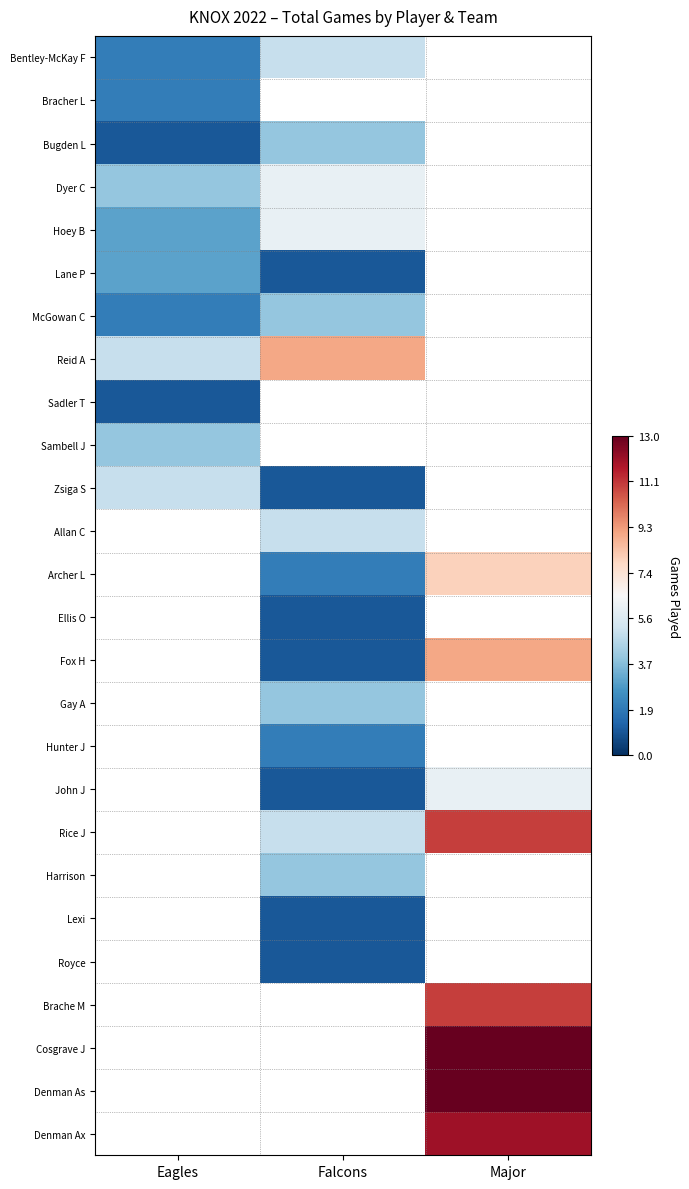

What is the difference between the maximum and minimum values in the McGowan C series?

2.0